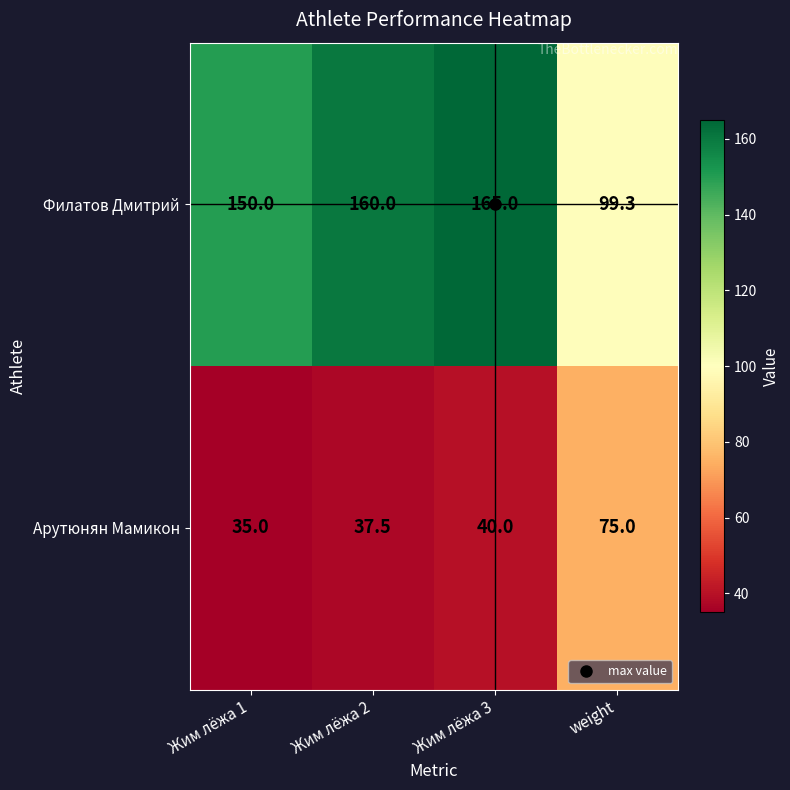

At which label is Арутюнян Мамикон closest to 55?

Жим лёжа 3